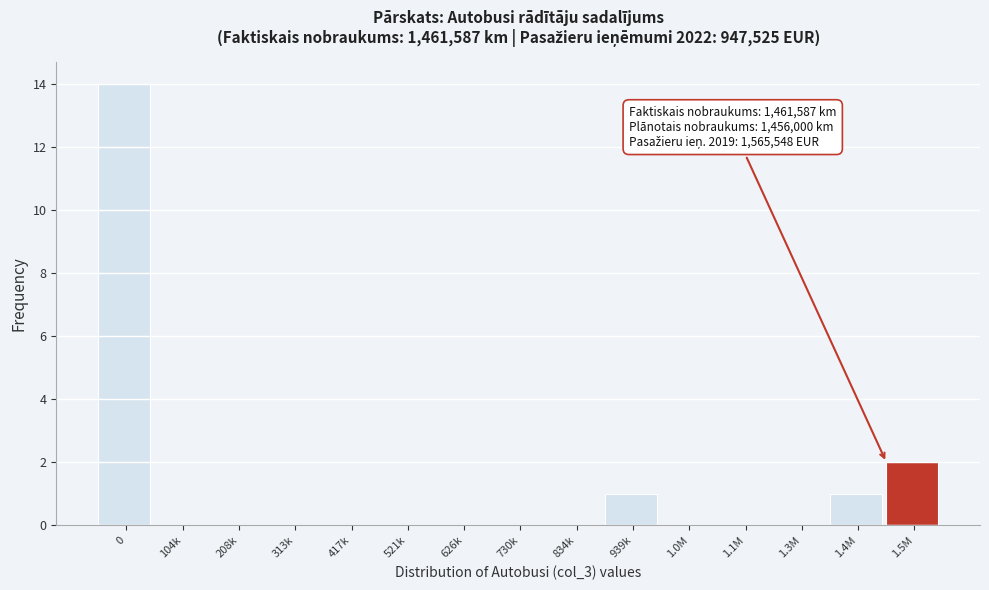

Reading left to right, extract all data points from this chart.

0=14	104k=0	208k=0	313k=0	417k=0	521k=0	626k=0	730k=0	834k=0	939k=1	1.0M=0	1.1M=0	1.3M=0	1.4M=1	1.5M=2